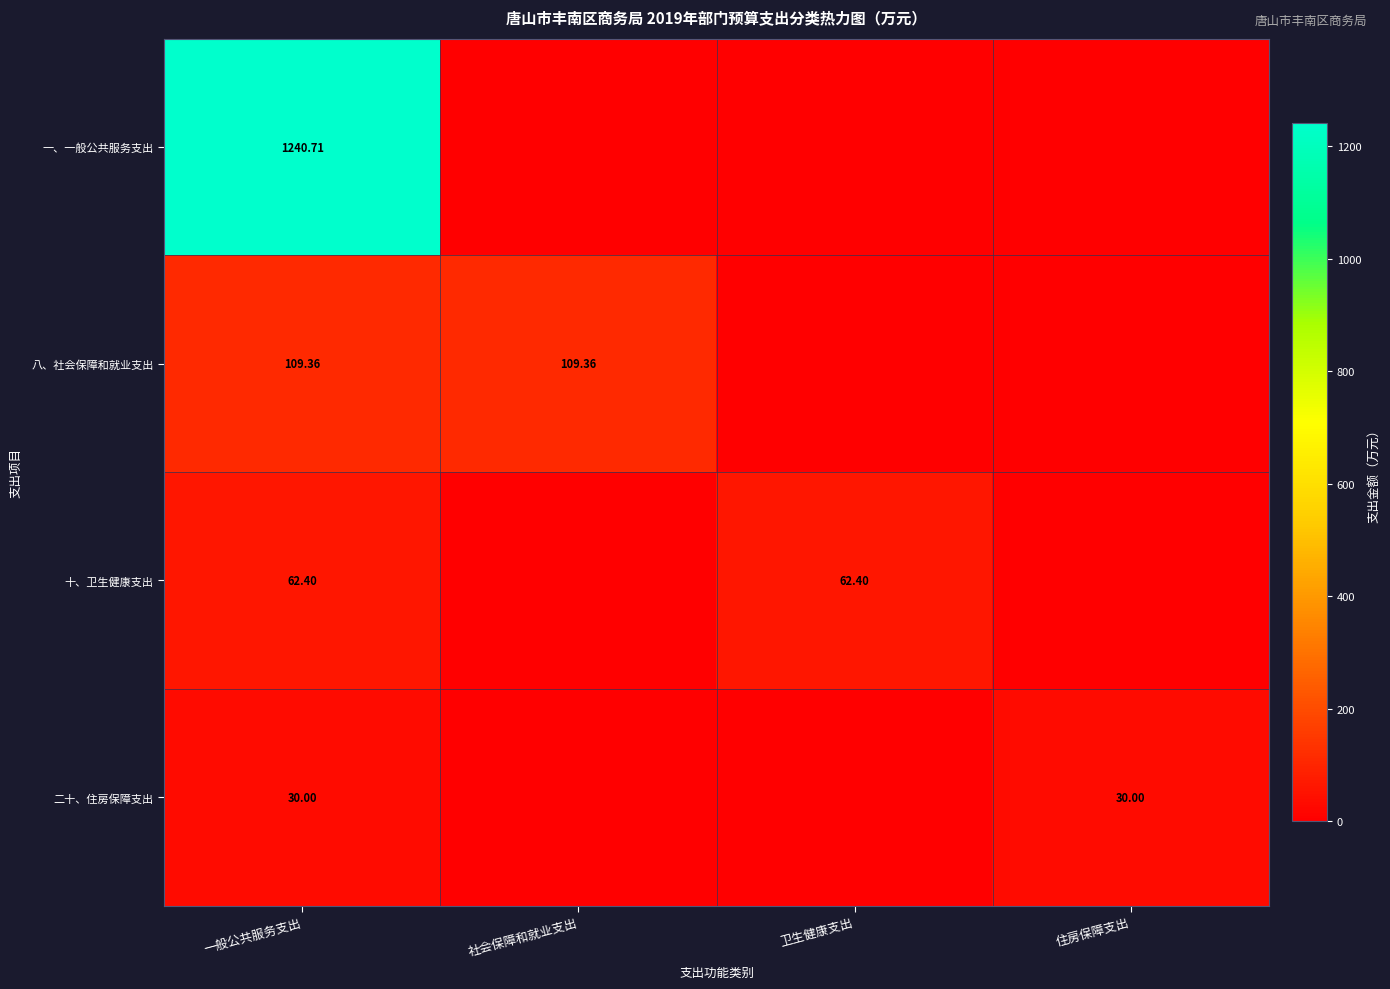

Rank the series at 一般公共服务支出 from lowest to highest value.

二十、住房保障支出, 十、卫生健康支出, 八、社会保障和就业支出, 一、一般公共服务支出